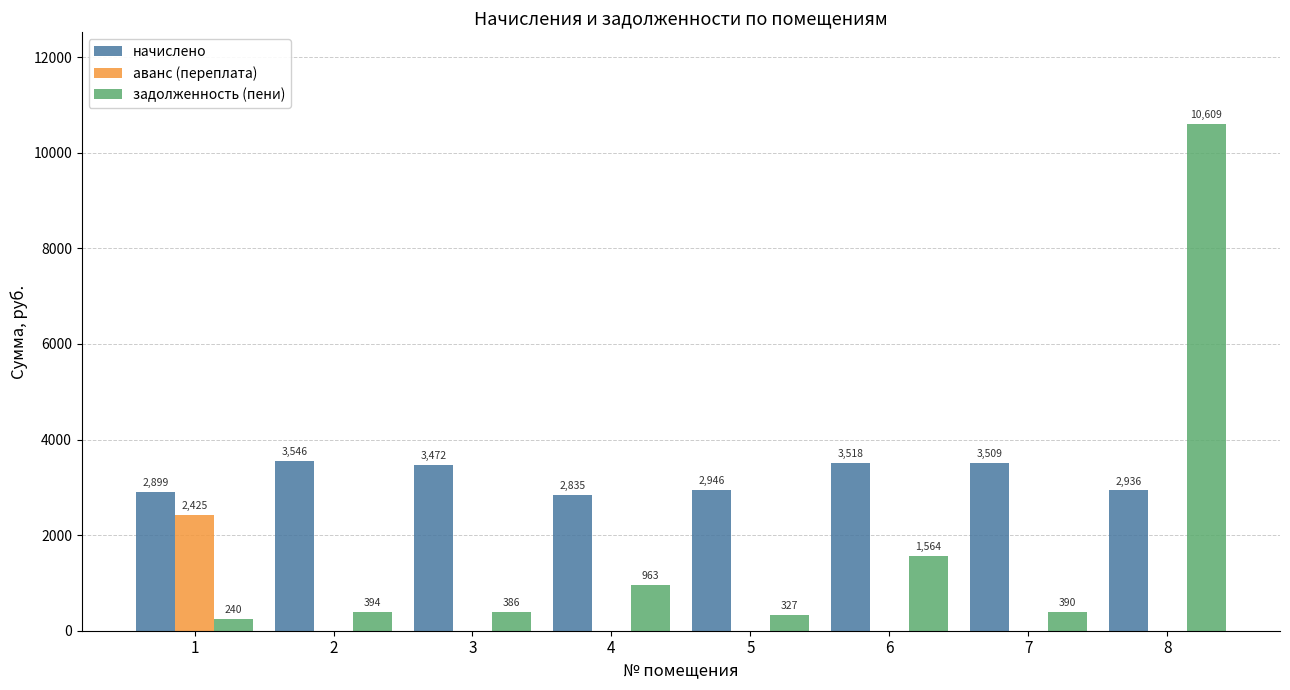

At which label does задолженность (пени) reach its peak?

8